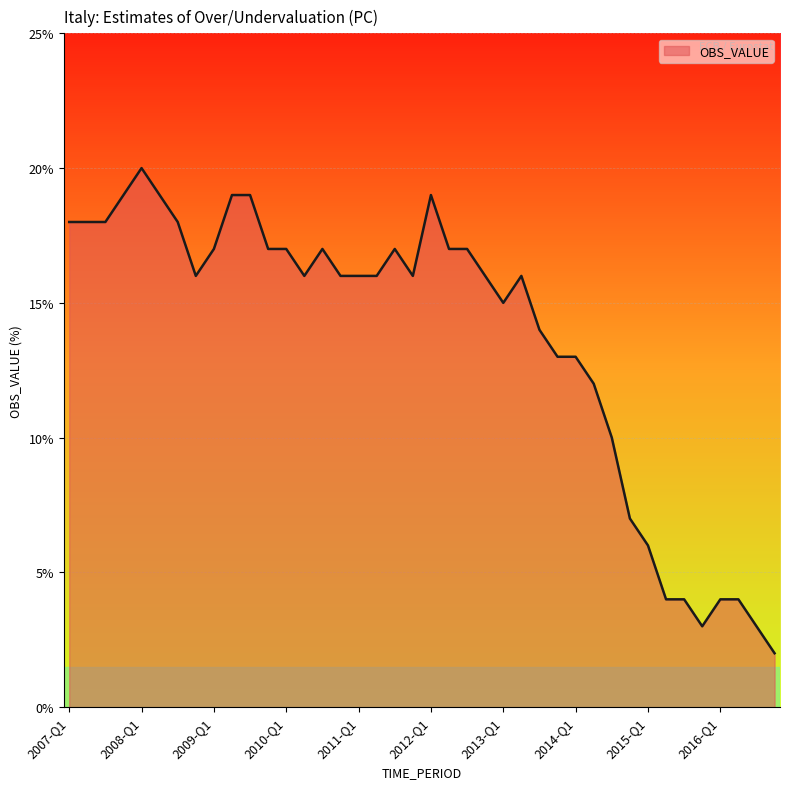

What is the maximum value shown in the chart?

20